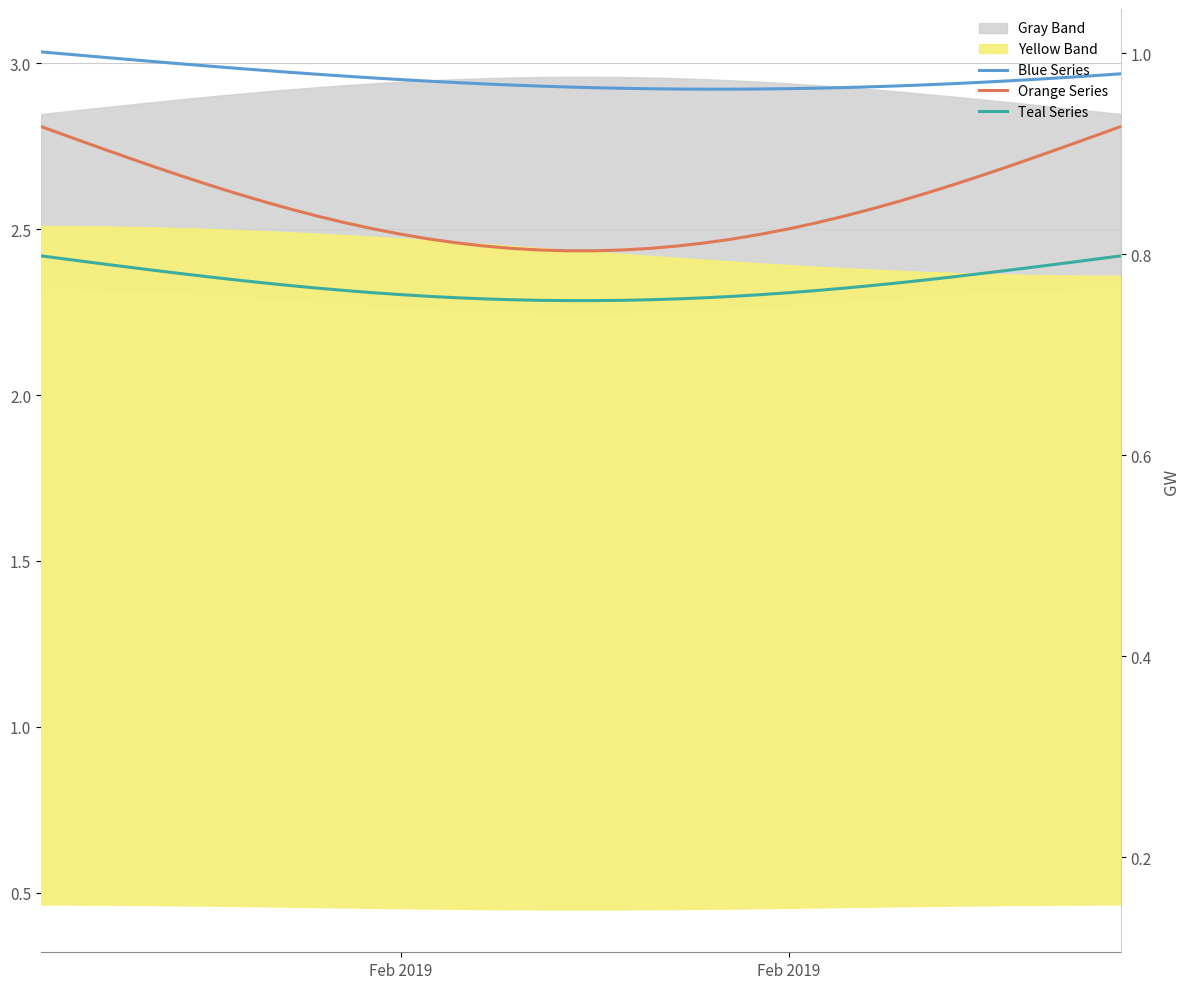

At how many categories does at least one series exceed 2?

40